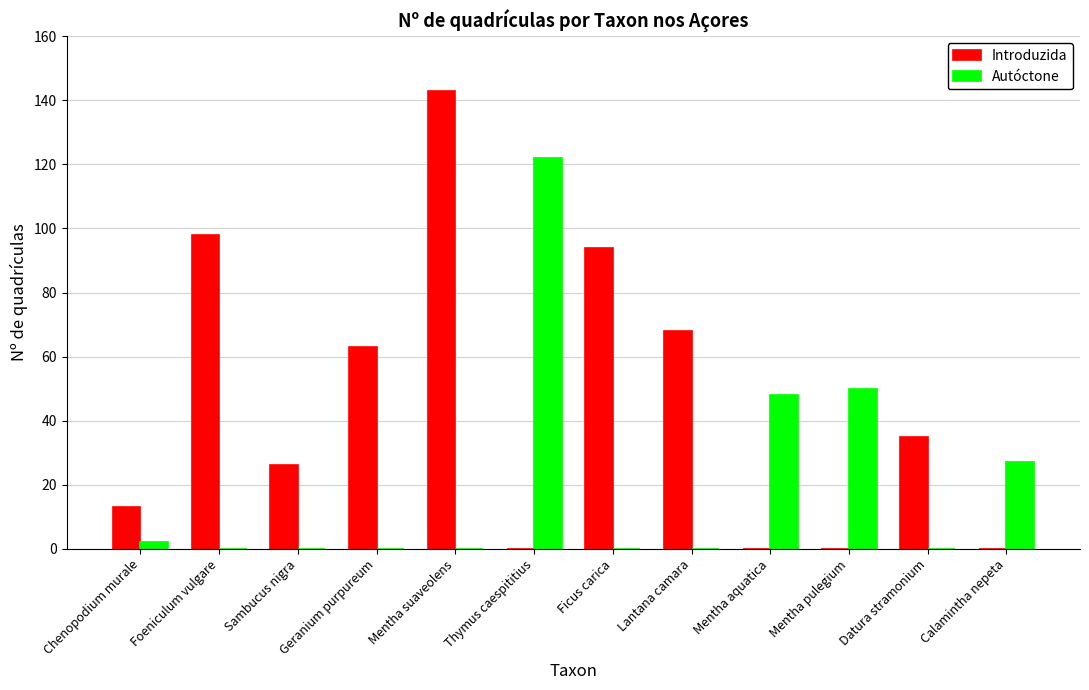

Where does the Introduzida series first go above 35?

Foeniculum vulgare